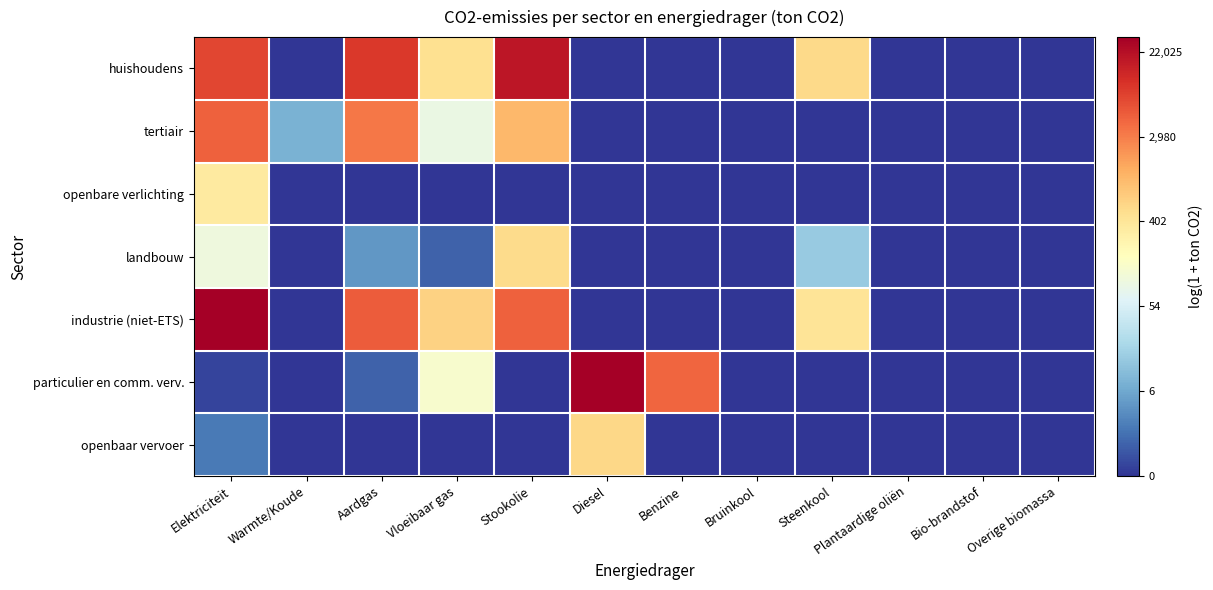

List the series in order of their peak value, highest first.

industrie (niet-ETS), particulier en comm. verv., huishoudens, tertiair, openbaar vervoer, landbouw, openbare verlichting